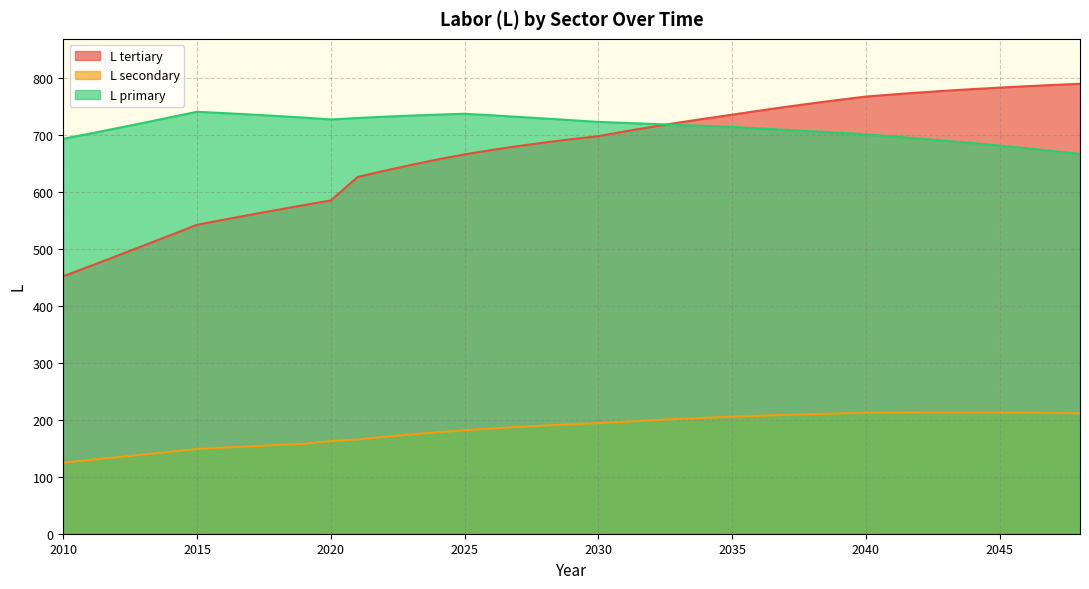

Which series changed the most between 2023 and 2032?

L_tertiary